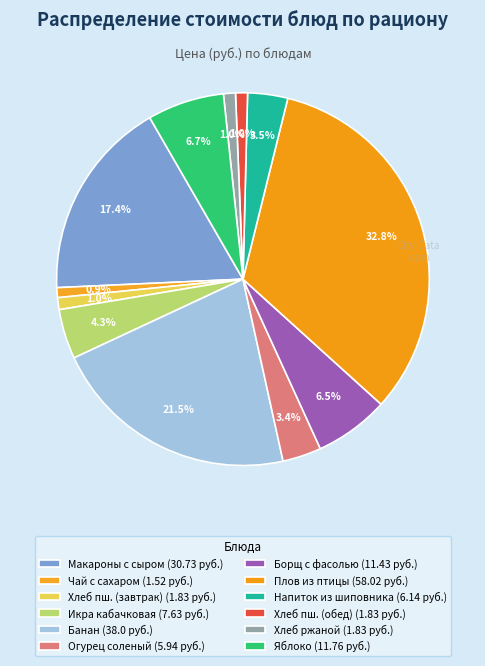

How many segments does this pie chart have?

12